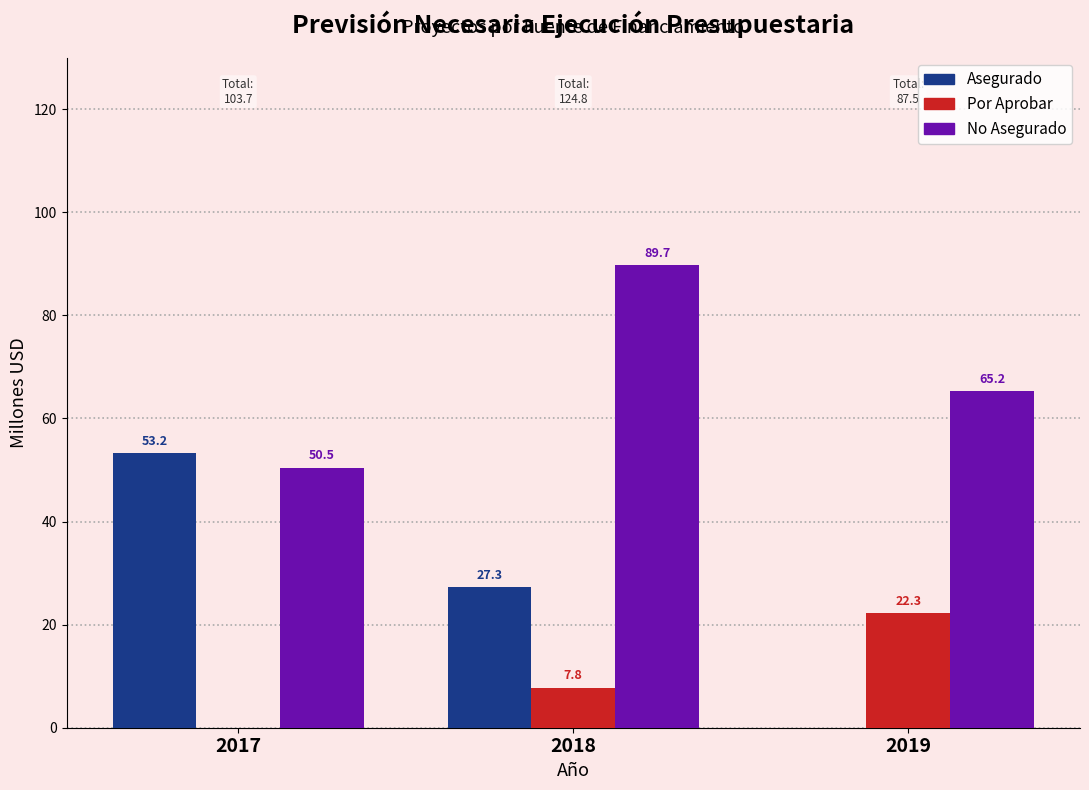

Where does the Asegurado series first go above 27?

2017